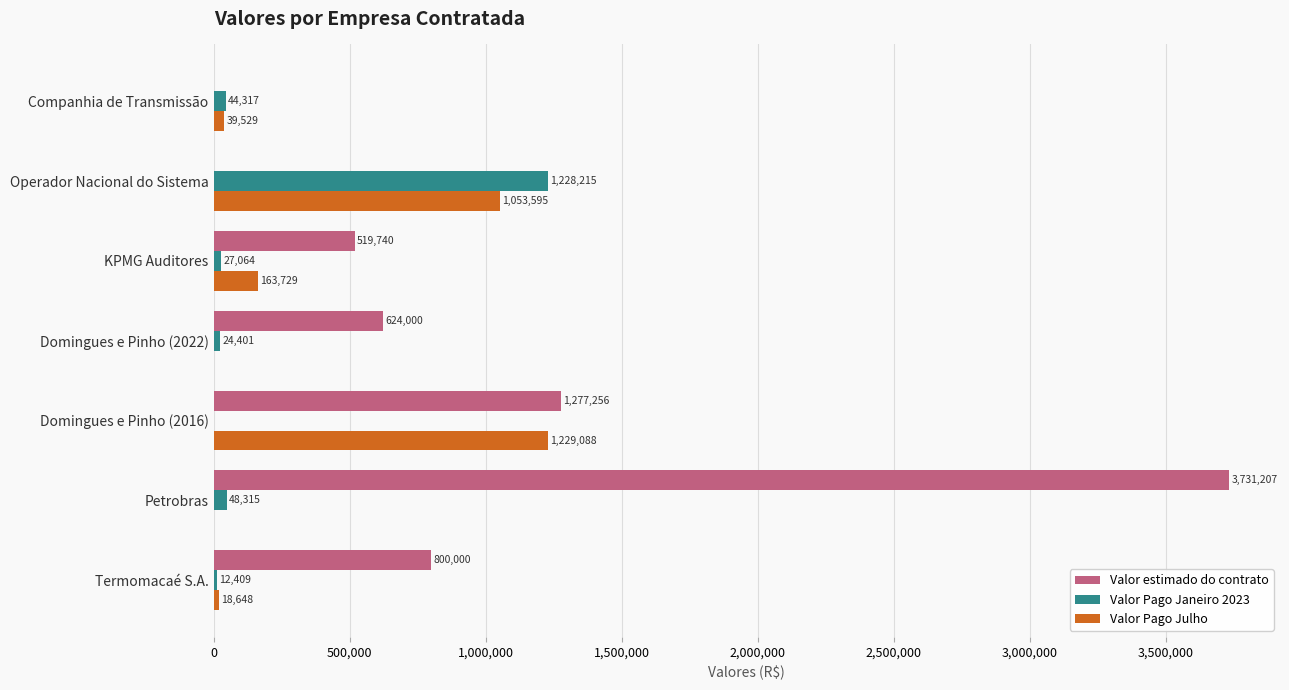

The Valor estimado do contrato series shows 1277255.8 at Domingues e Pinho (2016). True or false?

True